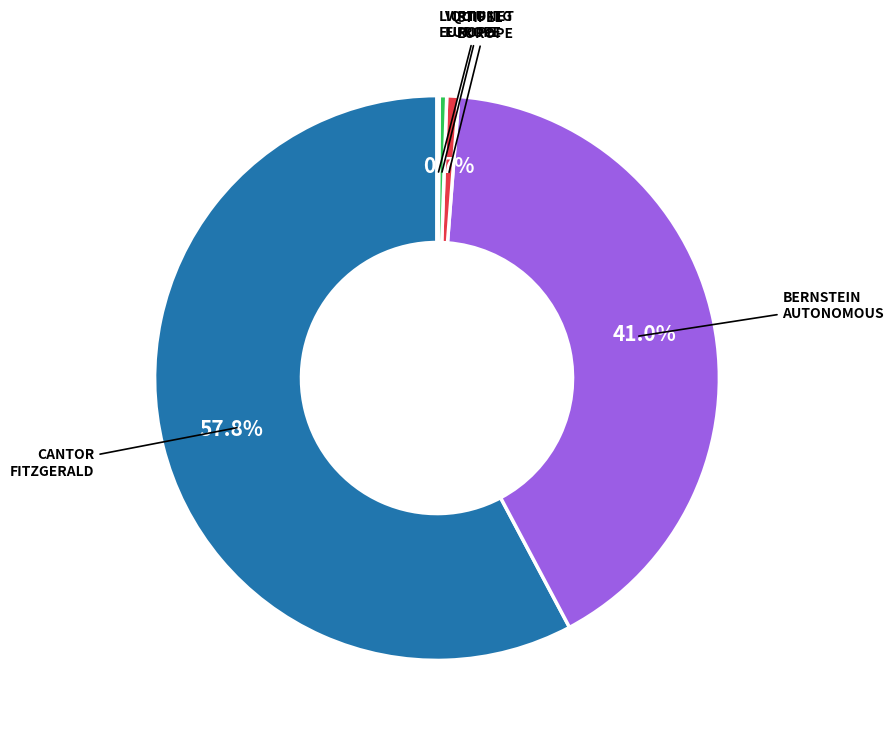

Is there a majority slice in this chart?

Yes